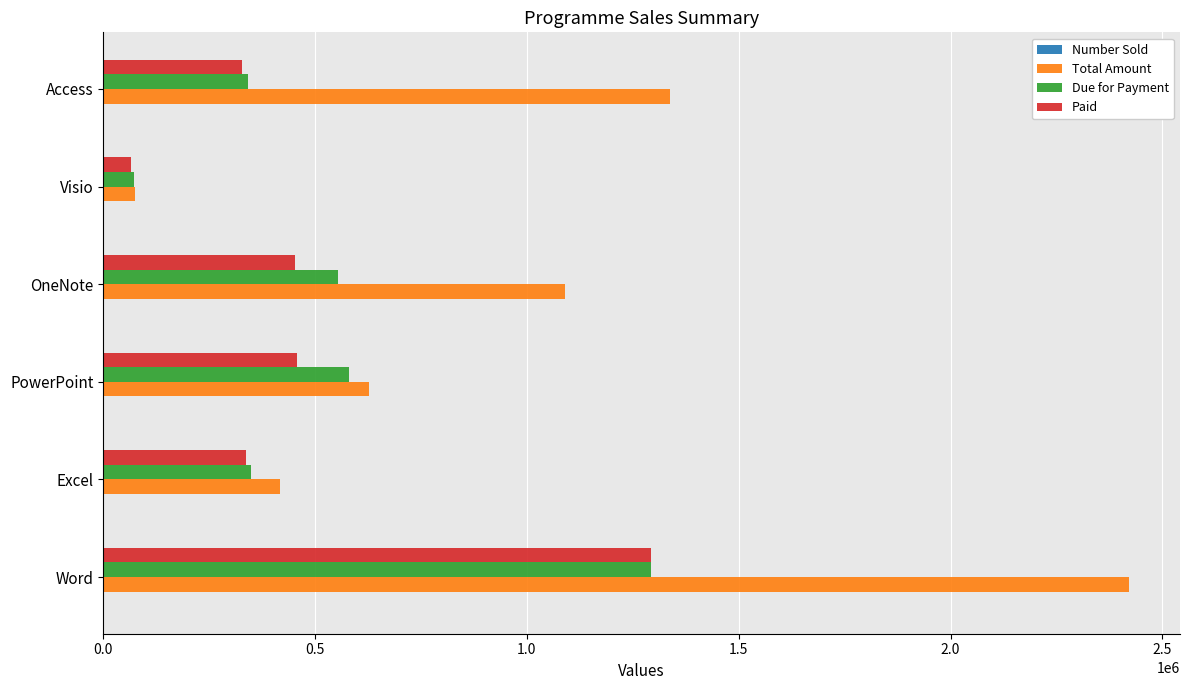

Where is Paid nearest to the value 680304?

PowerPoint